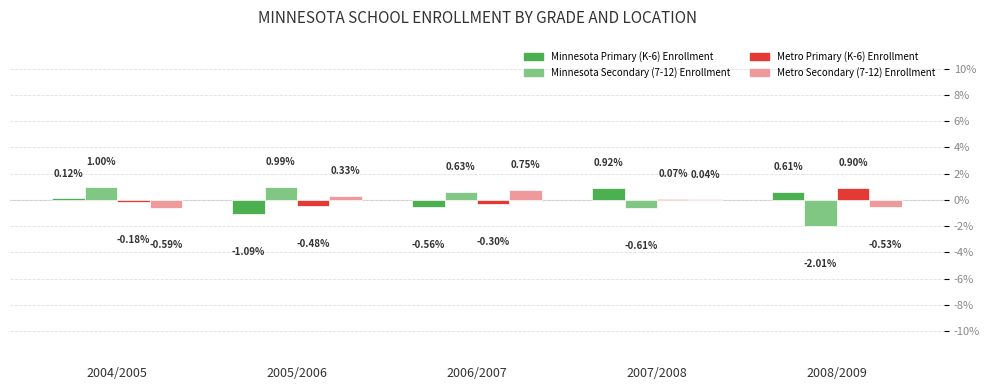

What is the sum of the Minnesota Secondary (7-12) Enrollment values at 2005/2006 and 2006/2007?

1.6